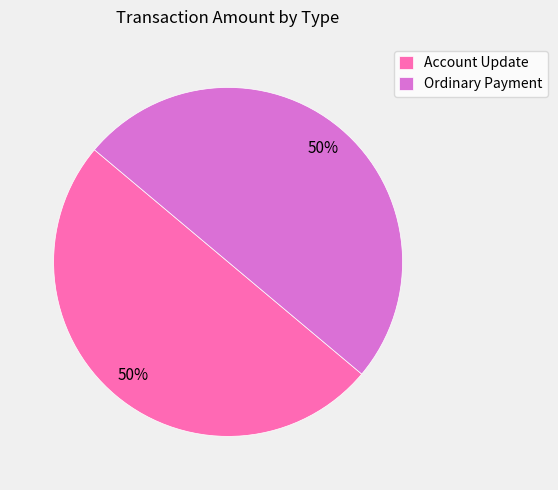

How many segments does this pie chart have?

2